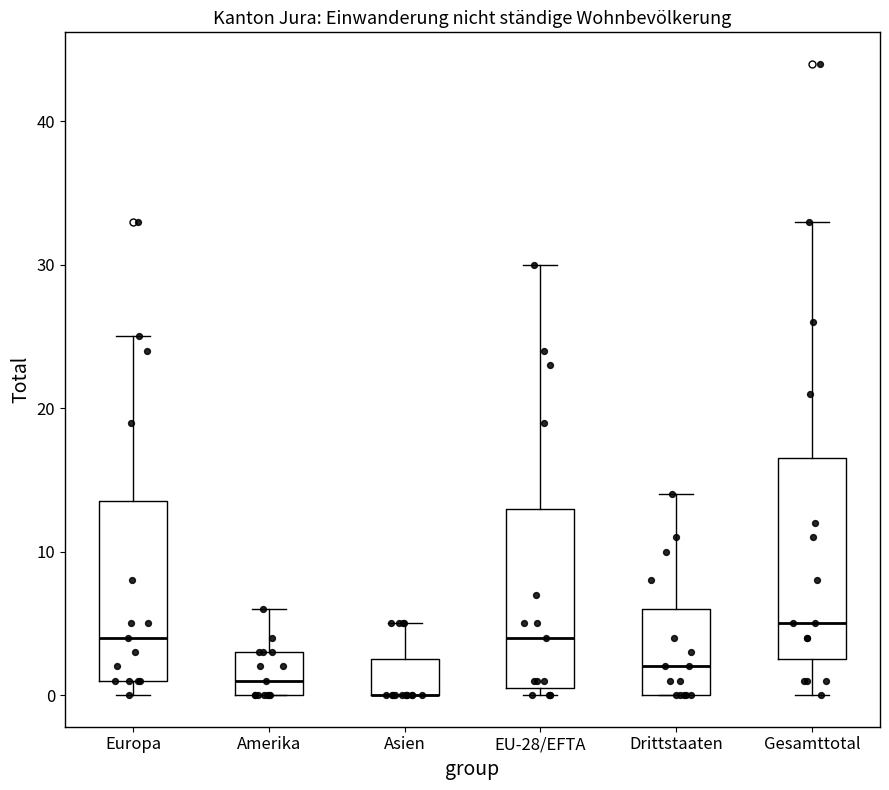

Reading left to right, read every box against the y-axis: the position of its median line, the range the box covers, and the ends of its whiskers. The values are not printed on the chart, so give them approximately, as read against the axis.

Europa: median 4, box 1 to 14, whiskers 0 to 25
Amerika: median 1, box 0 to 3, whiskers 0 to 6
Asien: median 0 (drawn on the box's lower edge), box 0 to 3, whiskers 0 to 5
EU-28/EFTA: median 4, box 1 to 13, whiskers 0 to 30
Drittstaaten: median 2, box 0 to 6, whiskers 0 to 14
Gesamttotal: median 5, box 3 to 17, whiskers 0 to 33